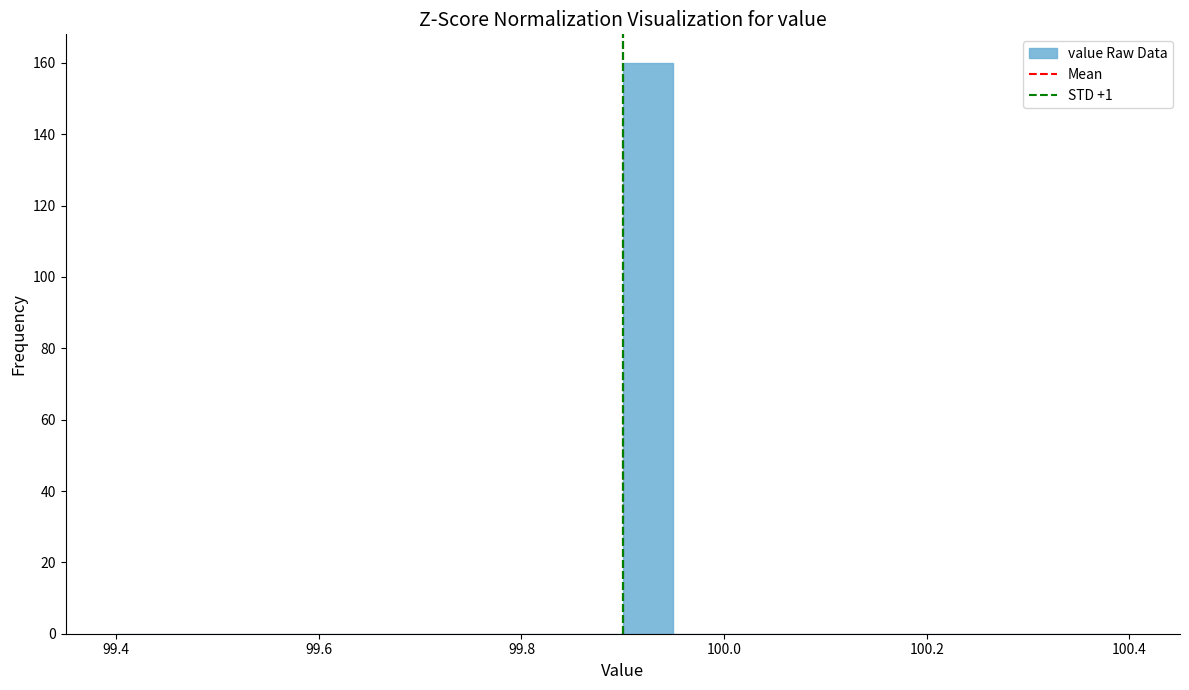

Around what value on the x-axis is the tallest bar? Give the approximate position of its centre, as read against the axis.

99.92